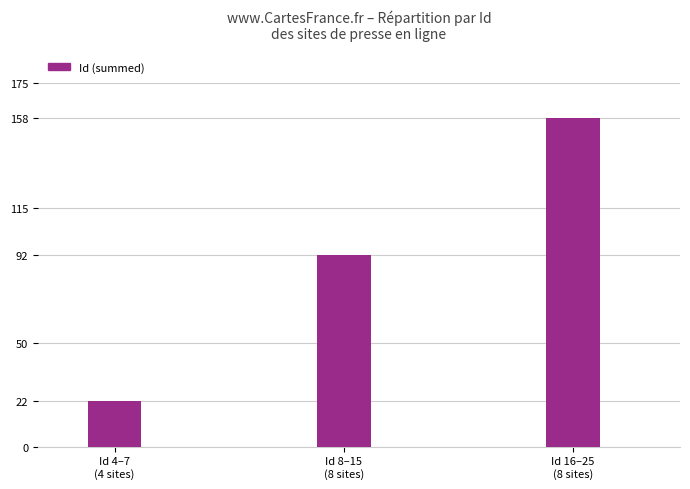

How many categories are shown in the chart?

3